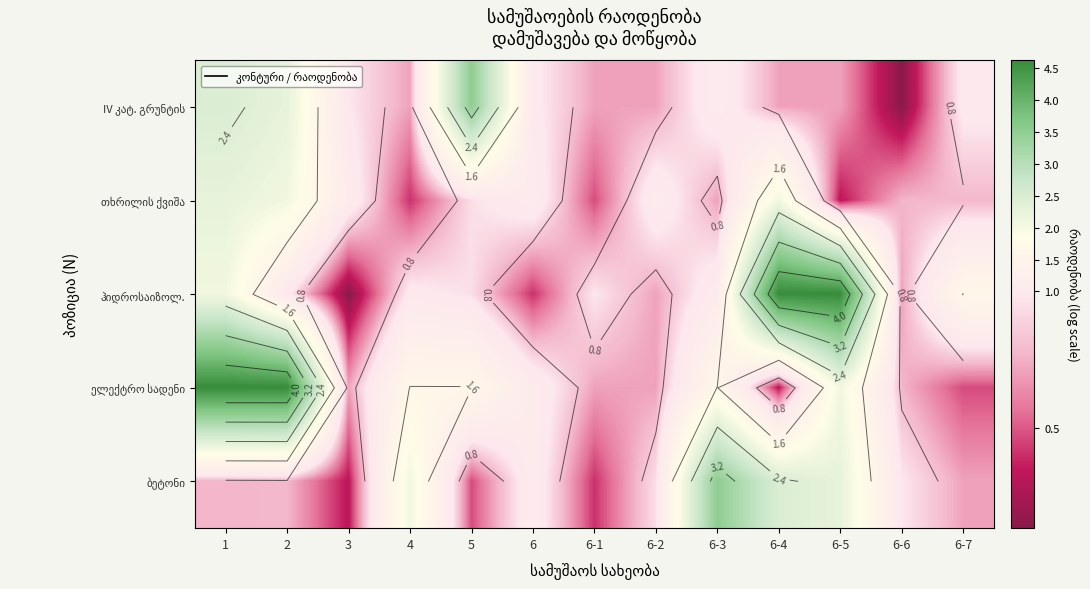

The value of IV კატ. გრუნტის at 3 is 1.4. True or false?

False